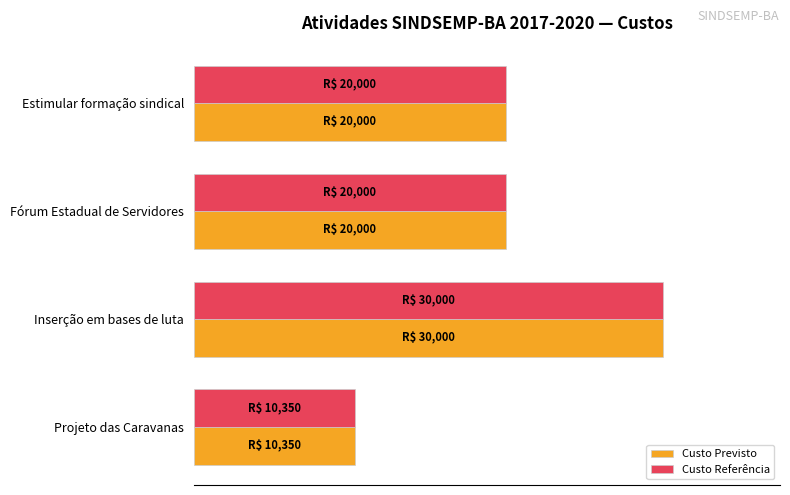

What are all the series names shown in the legend?

Custo Previsto, Custo Referência